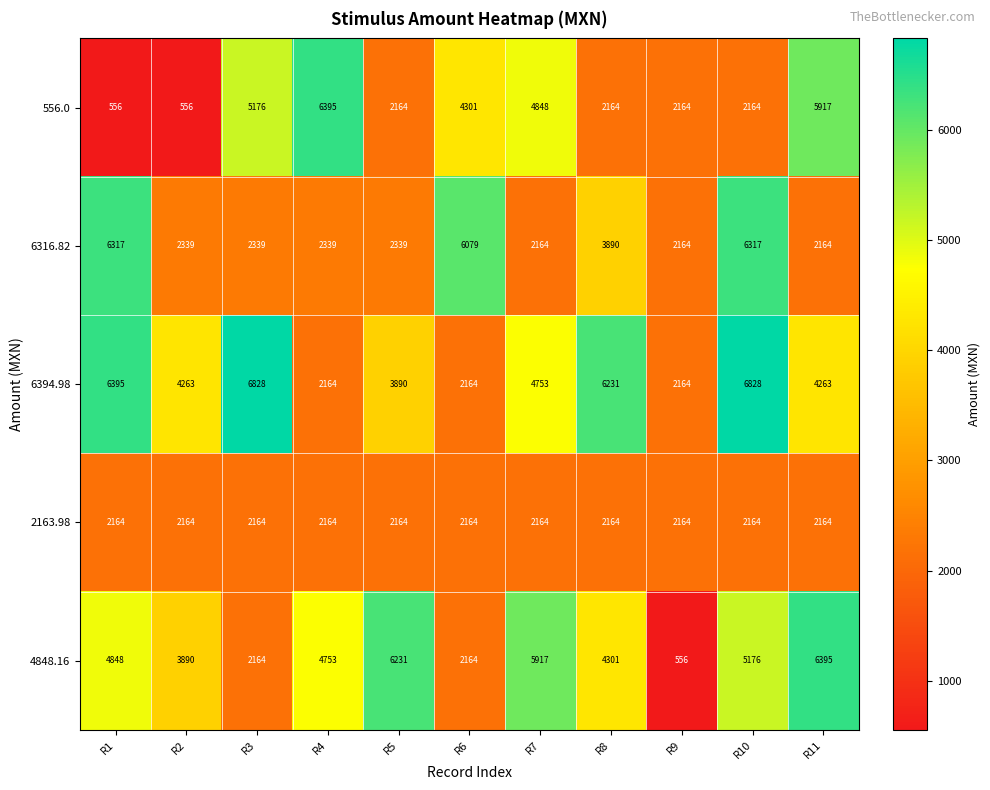

Where is 4848.16 nearest to the value 3475?

R2